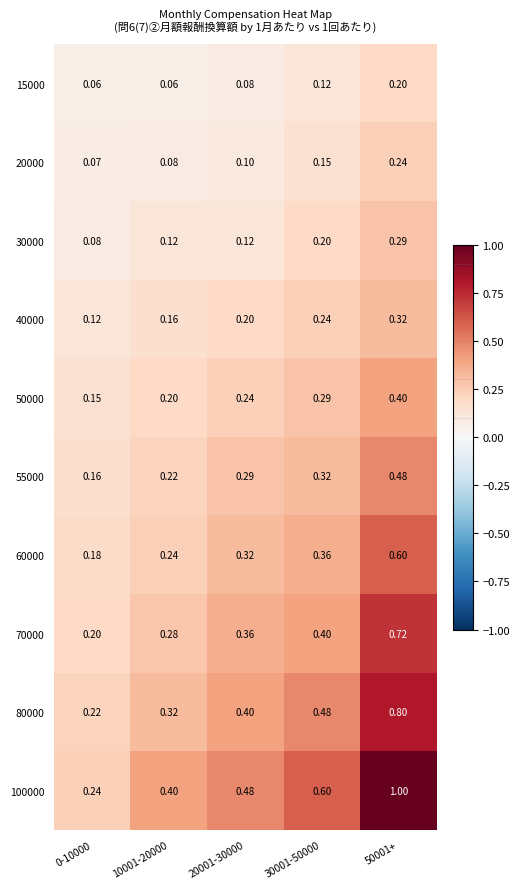

How many distinct data groups are displayed?

10